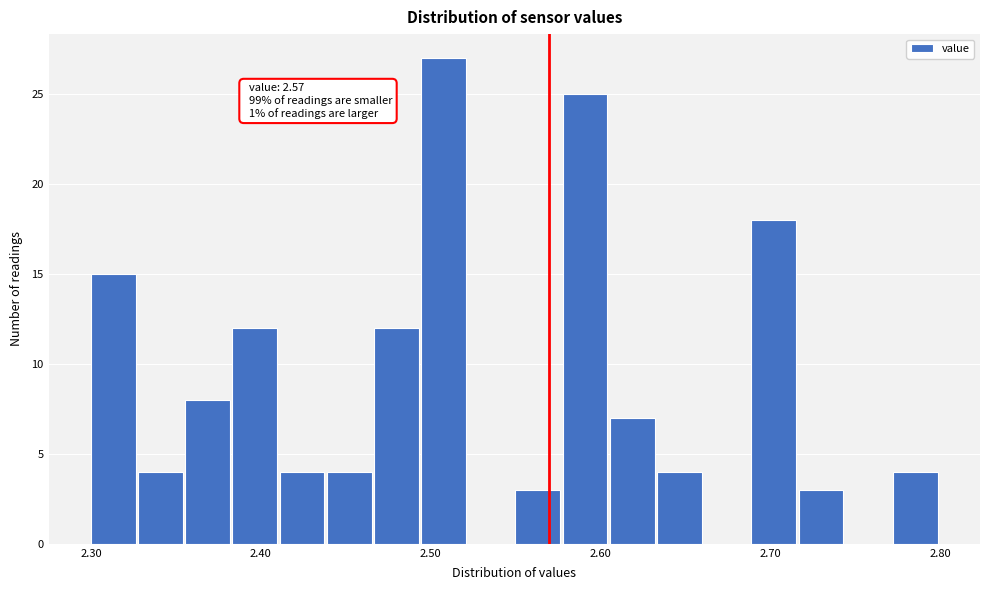

Around what value on the x-axis is the tallest bar? Give the approximate position of its centre, as read against the axis.

2.51